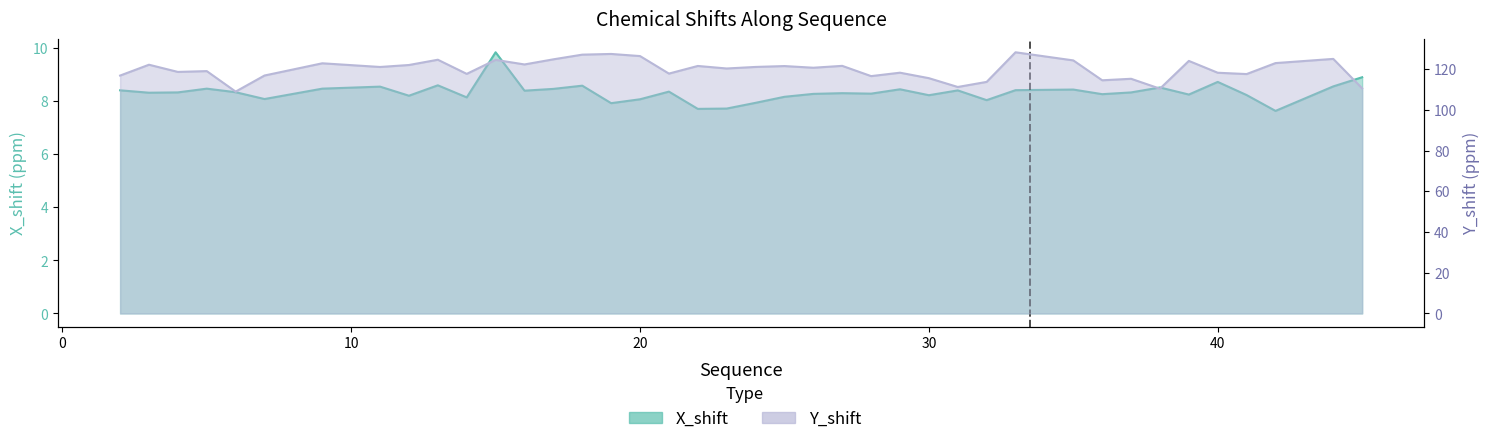

At which label does X_shift first exceed 8?

2